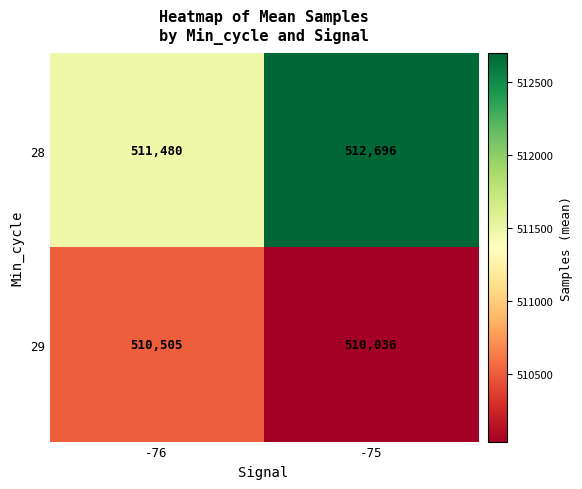

How many data points does each series have?

2